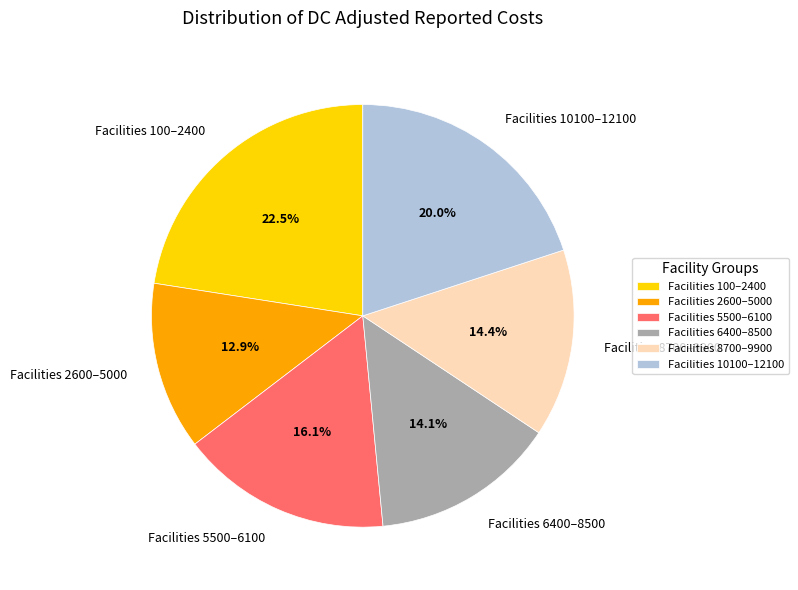

Approximately how many times larger is the value at Facilities 8700–9900 compared to Facilities 5500–6100?

0.9